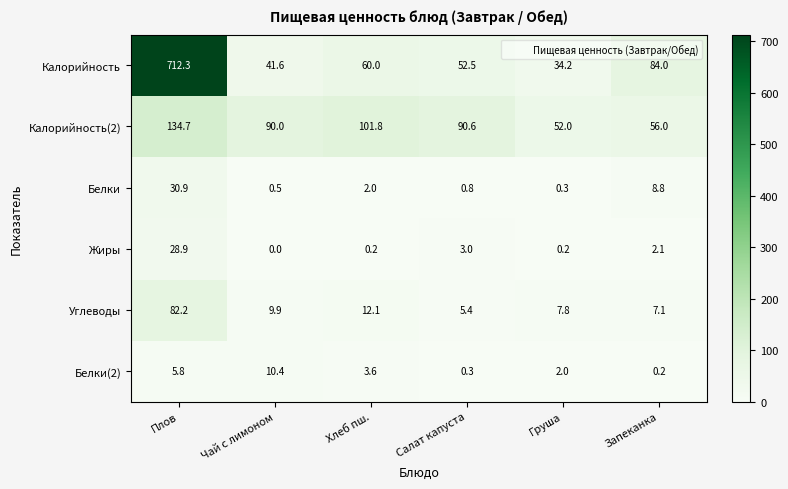

At which category is the sum across all series the highest?

Плов